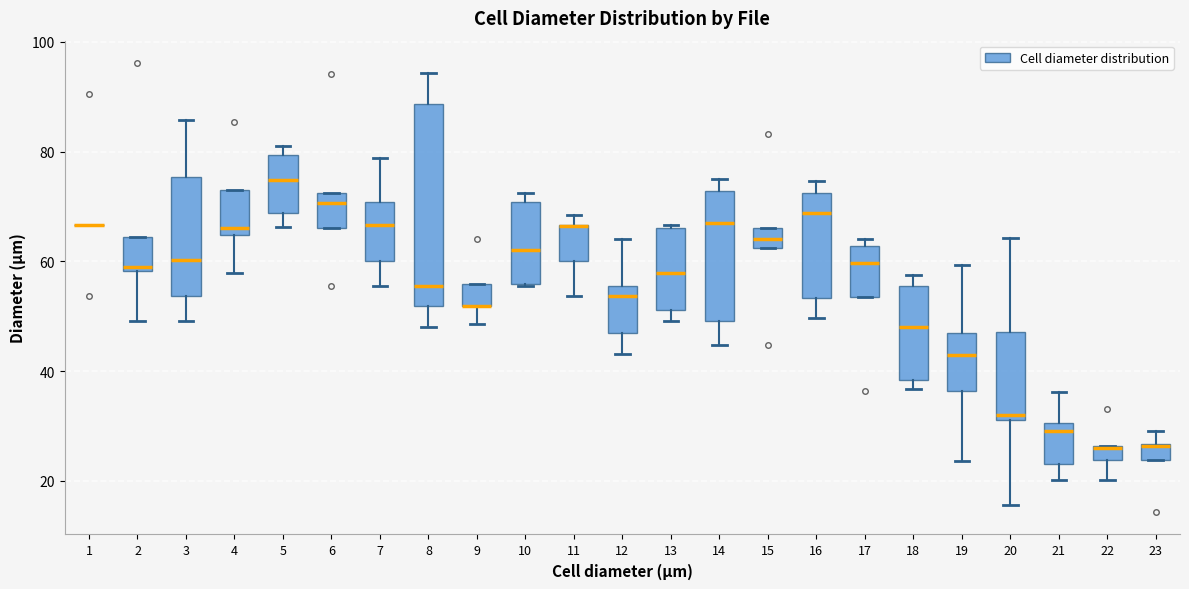

Where does the lower whisker of the box at x = 5 end on the y-axis? The values are not printed on the chart, so give them approximately, as read against the axis.

66